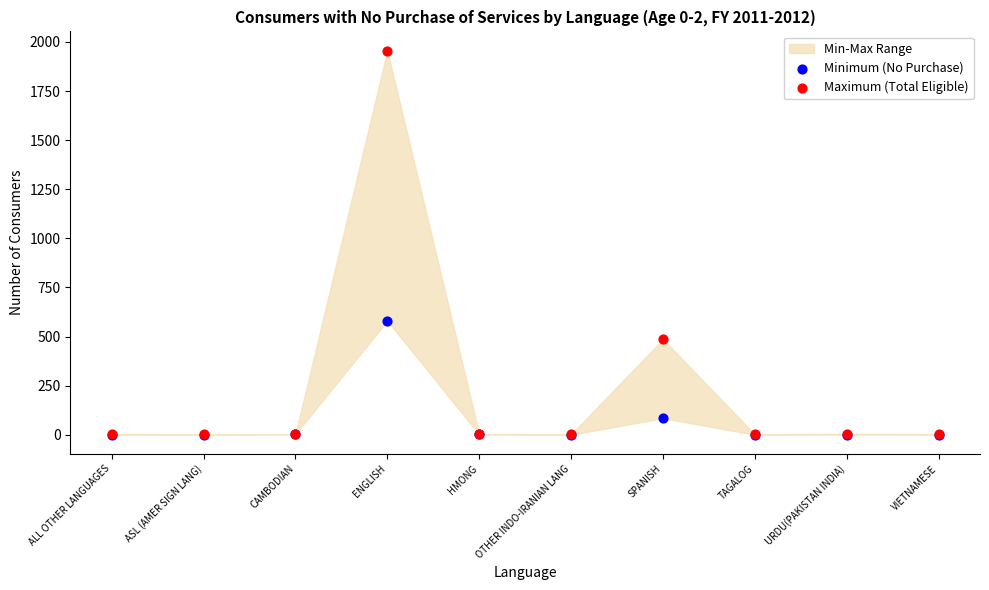

Across all series, what Y value is closest to 978?

580